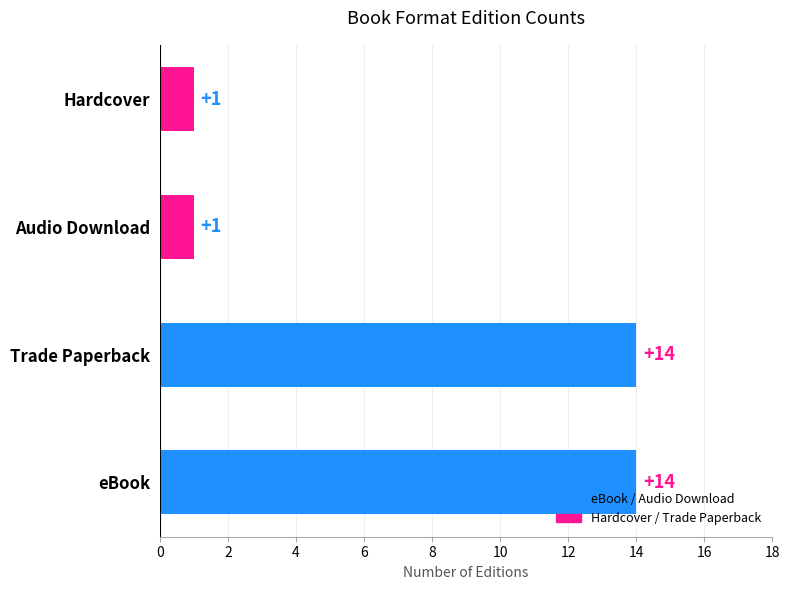

What is the greatest value displayed?

14